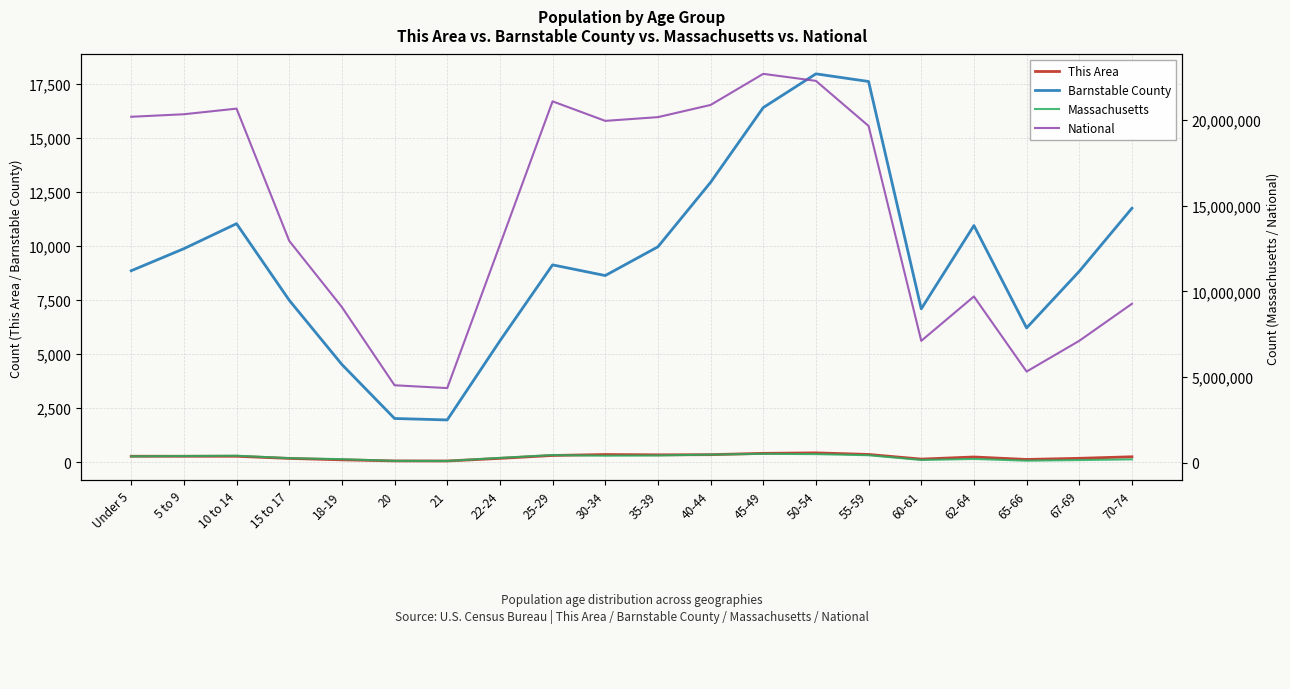

What position from the left is 45-49?

13